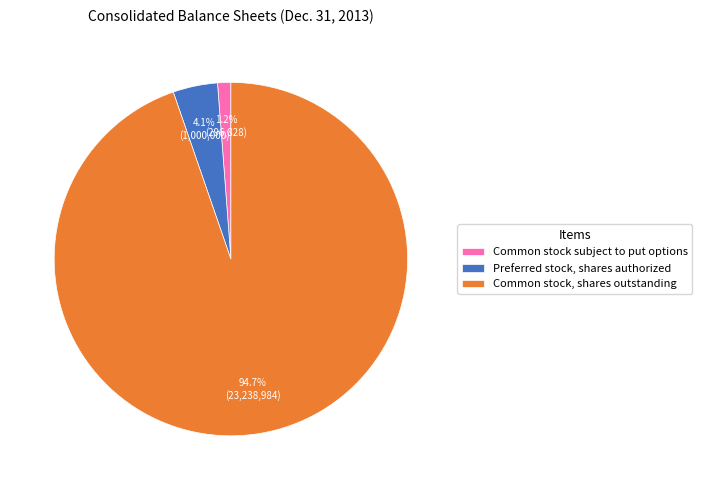

To the nearest percent, what portion does Common stock subject to put options represent?

1%